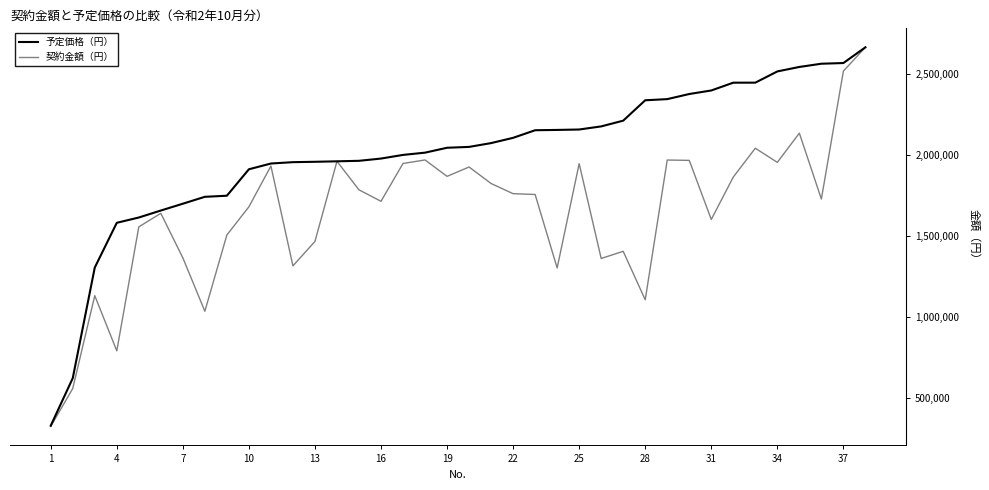

Rank the series by their average value, from highest to lowest.

予定価格（円）, 契約金額（円）